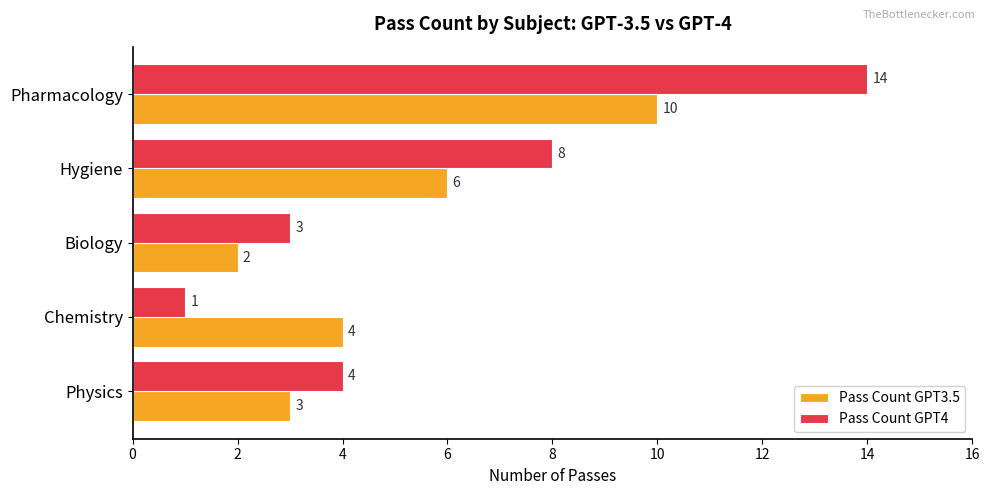

What is the difference between the maximum and minimum values in the Pass Count GPT4 series?

13